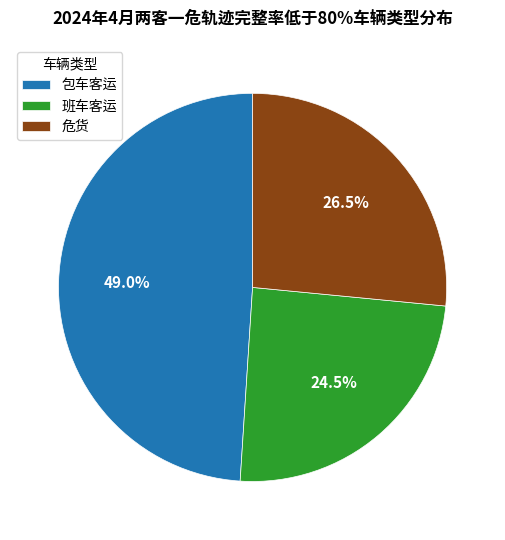

Between 班车客运 and 危货, which is larger?

危货